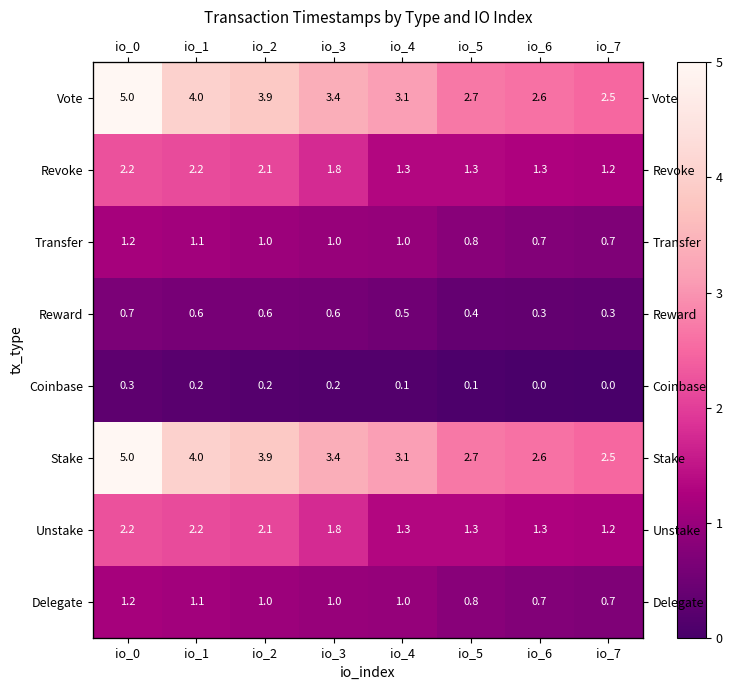

What is the spread (max minus min) of values at io_7?

2.5